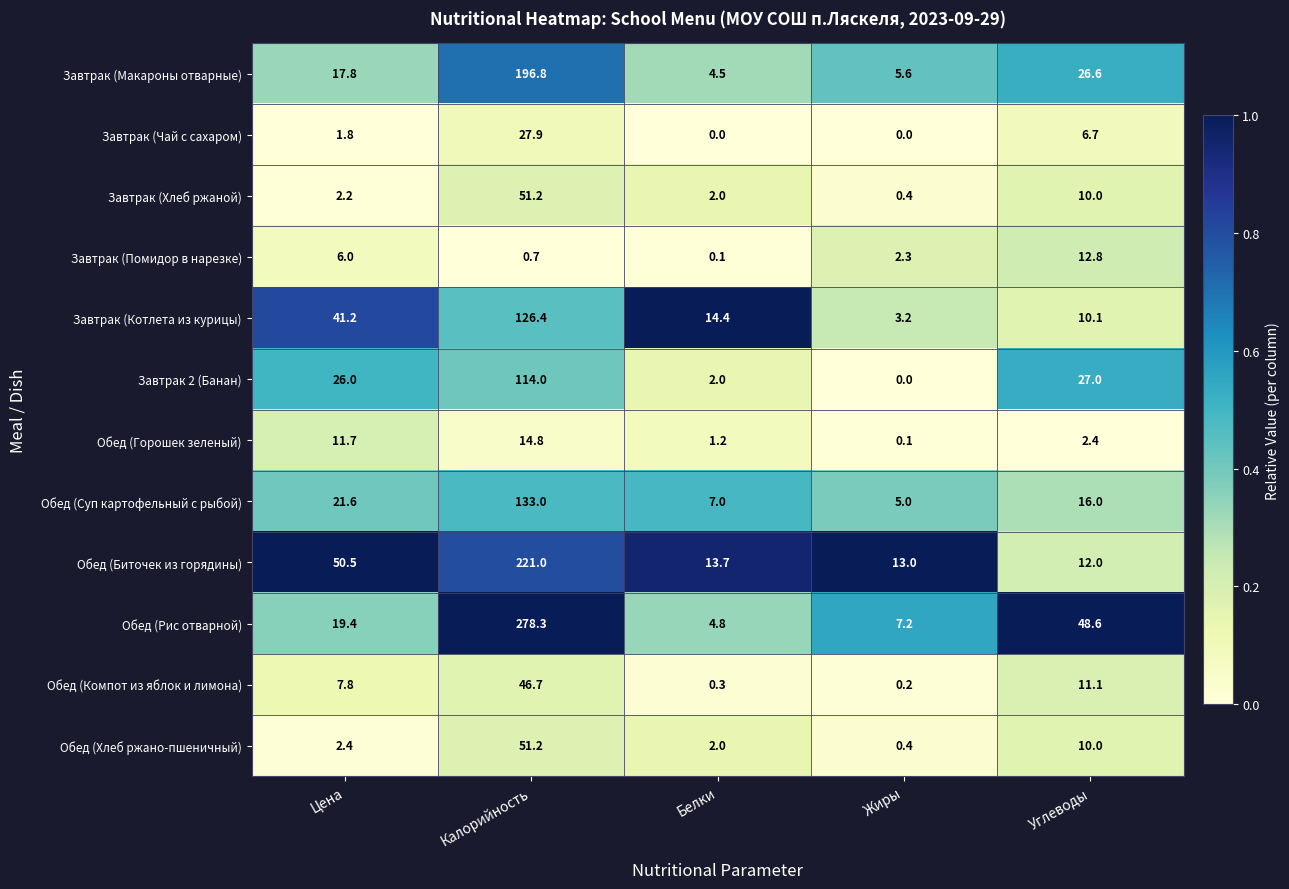

Is it true that Завтрак (Помидор в нарезке) equals 12.8 at Углеводы?

True